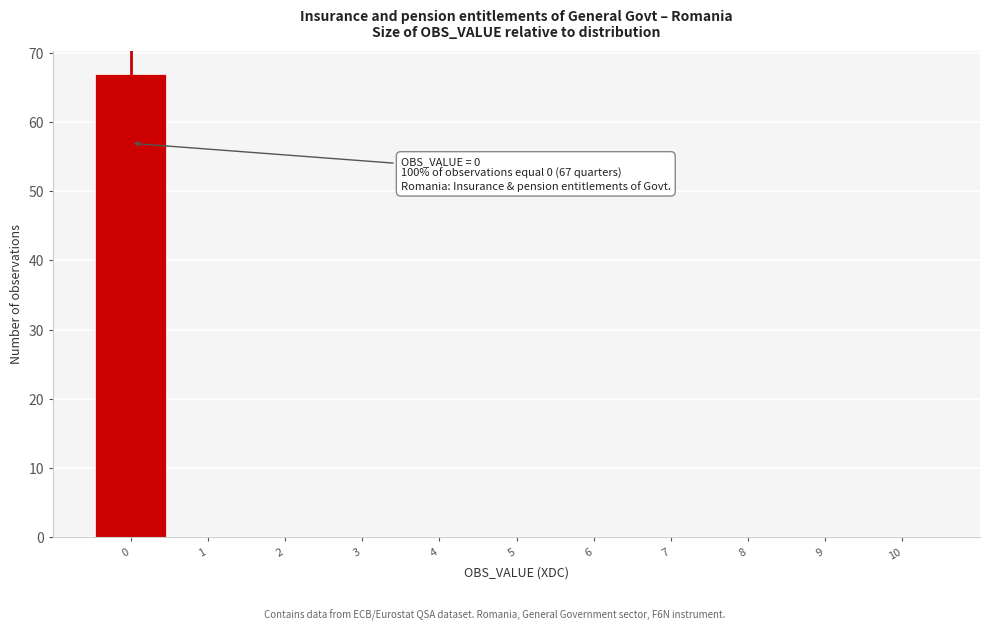

Which range on the x-axis has the tallest bar?

-0.5 to 0.5